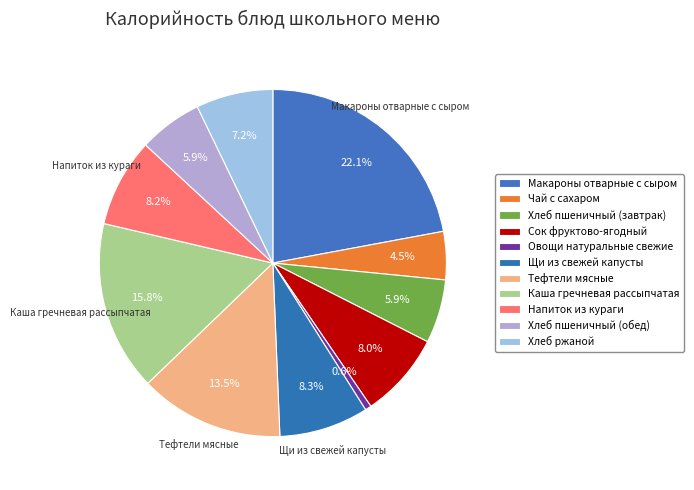

Is it true that Хлеб пшеничный (обед) is 14% of the pie?

False